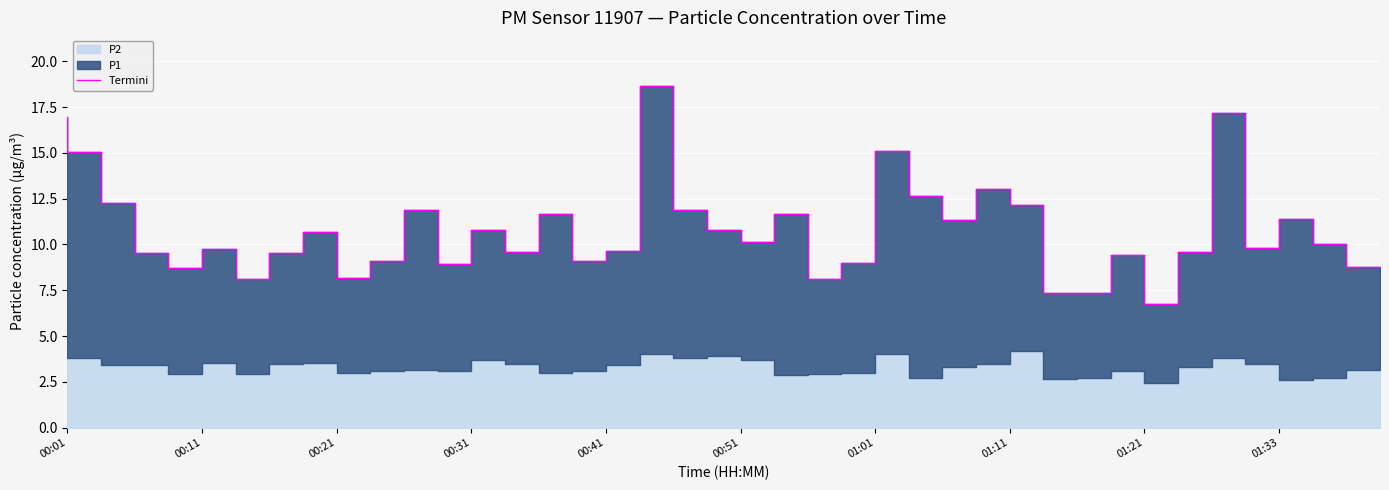

Read the value at 34.

9.6